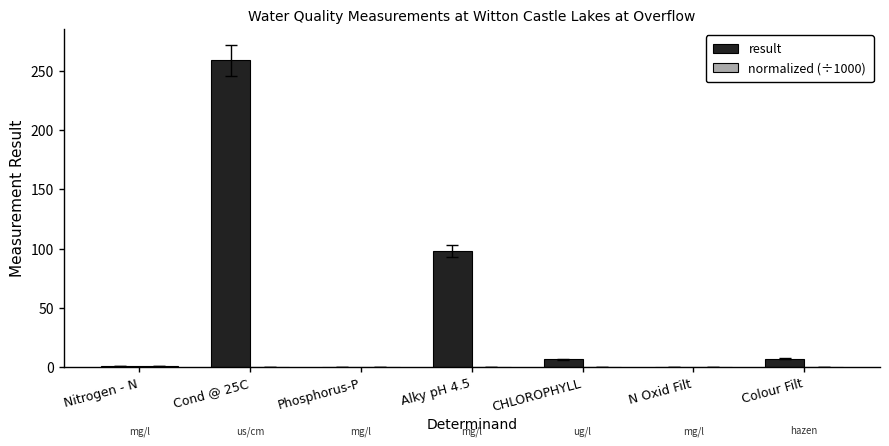

Is it true that result equals 6.5 at CHLOROPHYLL?

True